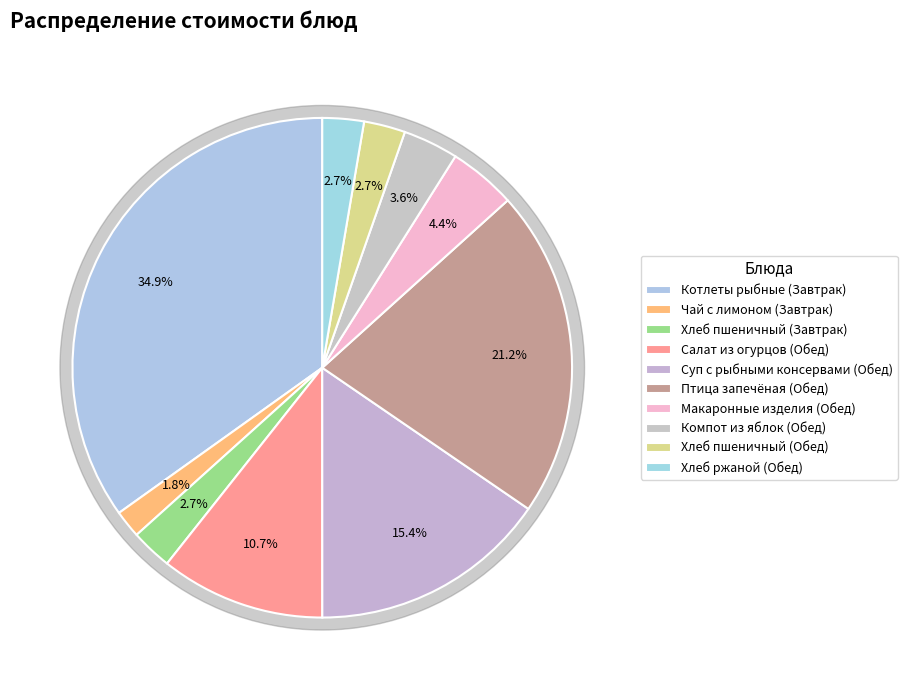

What is the change in value from Макаронные изделия (Обед) to Хлеб ржаной (Обед)?

-4.0